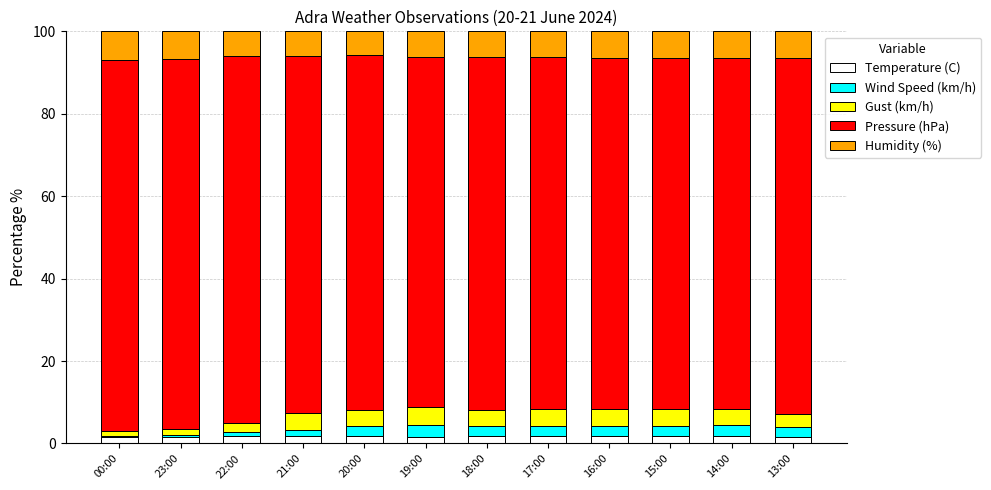

What are all the series names shown in the legend?

Temperature (C), Wind Speed (km/h), Gust (km/h), Pressure (hPa), Humidity (%)